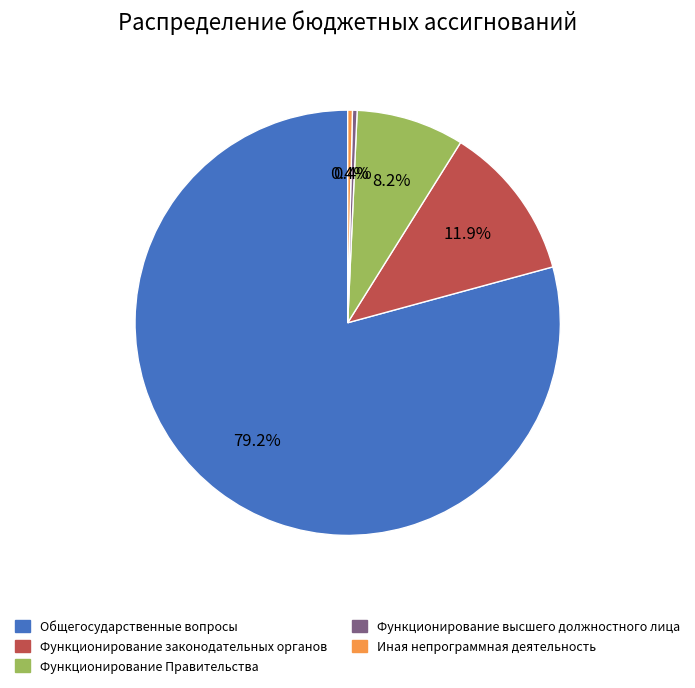

To the nearest percent, what is the difference between the Функционирование законодательных органов and Общегосударственные вопросы slice percentages?

67%